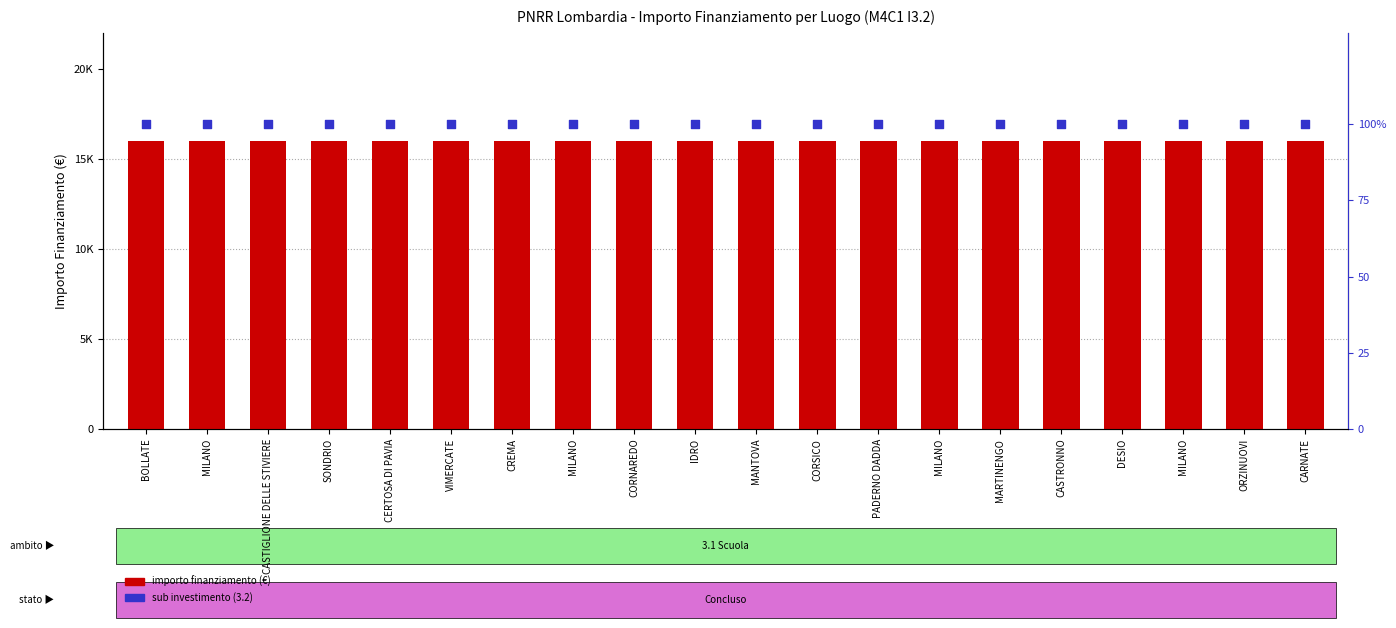

What is the total value across all series at CASTIGLIONE DELLE STIVIERE?

16100